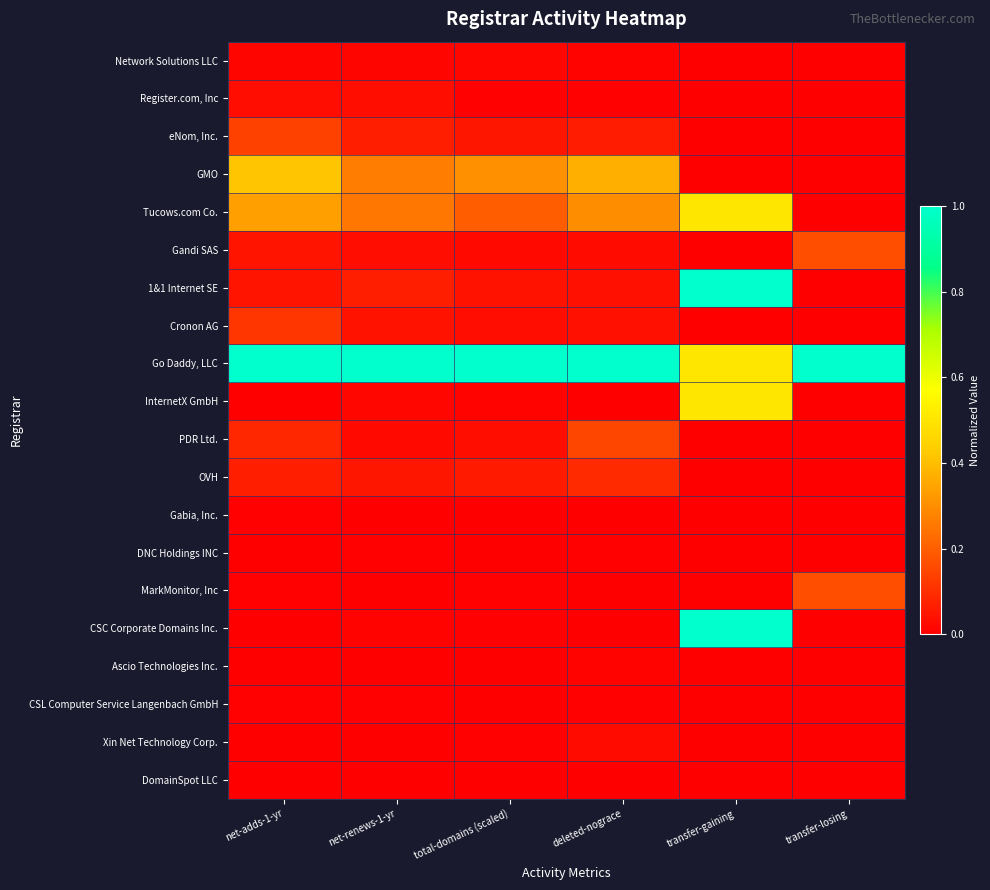

Which has a higher value, net-adds-1-yr or transfer-gaining?

net-adds-1-yr